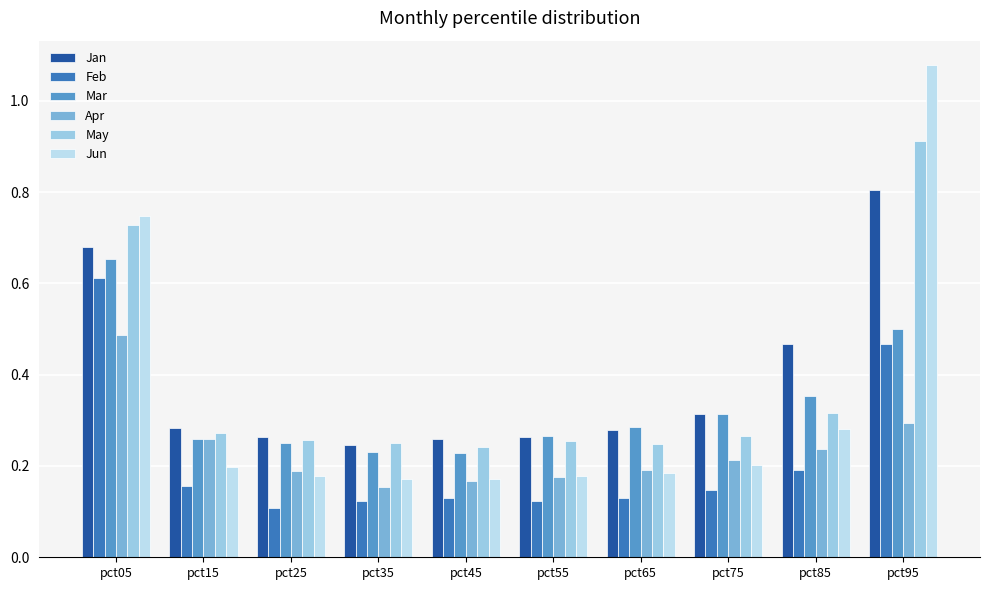

Is it true that Mar equals 0.5 at pct85?

False